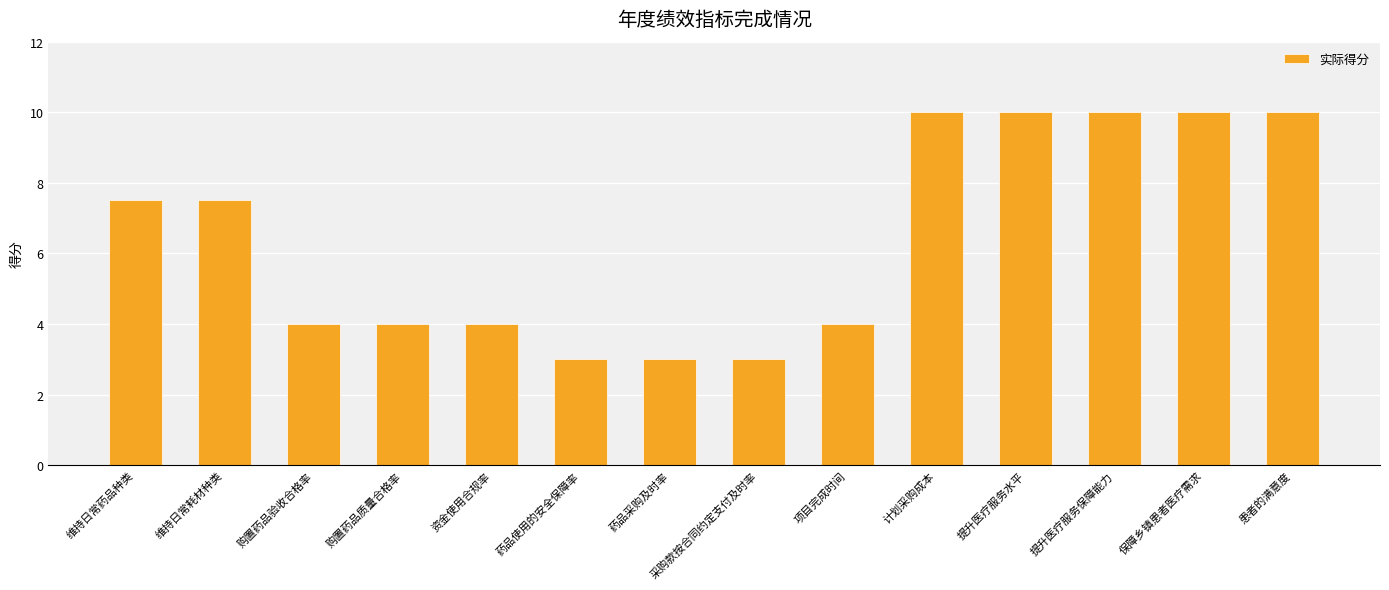

The value at 患者的满意度 is 10.0. True or false?

True